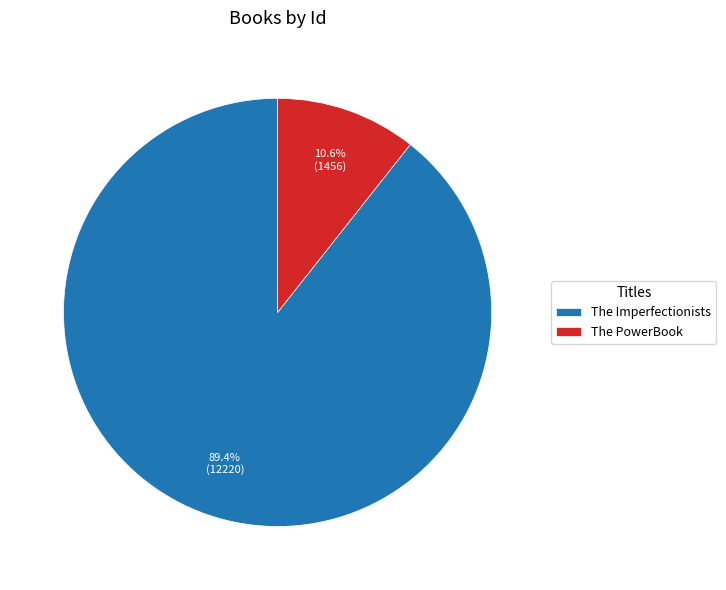

Rank the categories by value from highest to lowest.

The Imperfectionists, The PowerBook